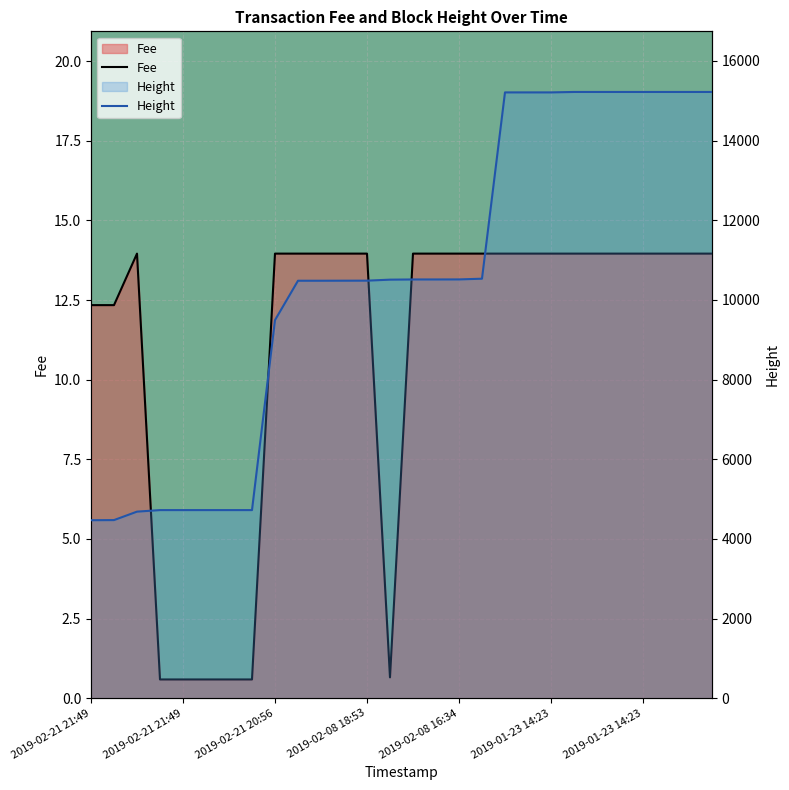

What are all the series names shown in the legend?

Fee, Height